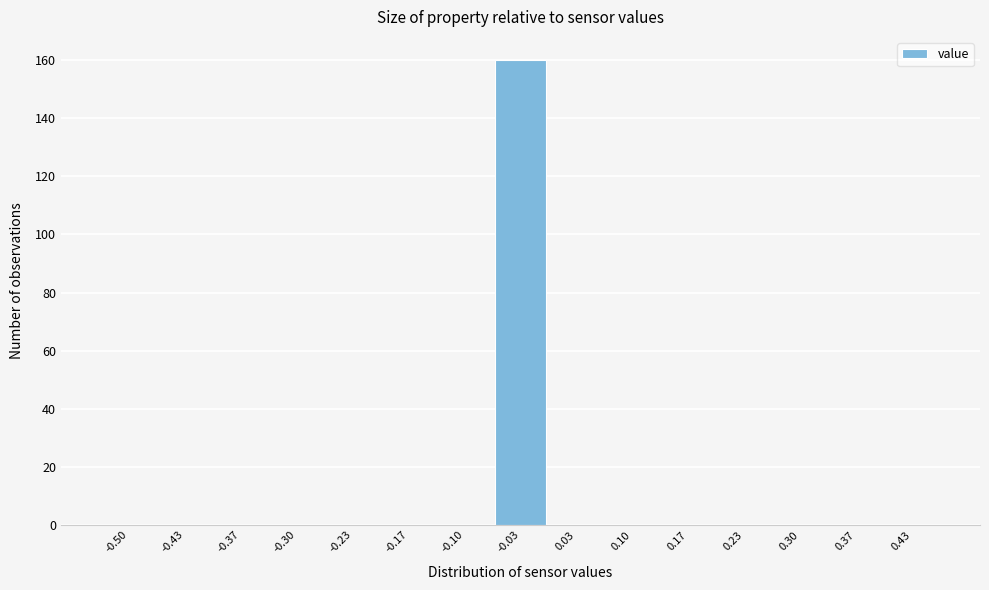

Reading left to right, what are all the values shown in this chart?

-0.50=0	-0.43=0	-0.37=0	-0.30=0	-0.23=0	-0.17=0	-0.10=0	-0.03=160	0.03=0	0.10=0	0.17=0	0.23=0	0.30=0	0.37=0	0.43=0